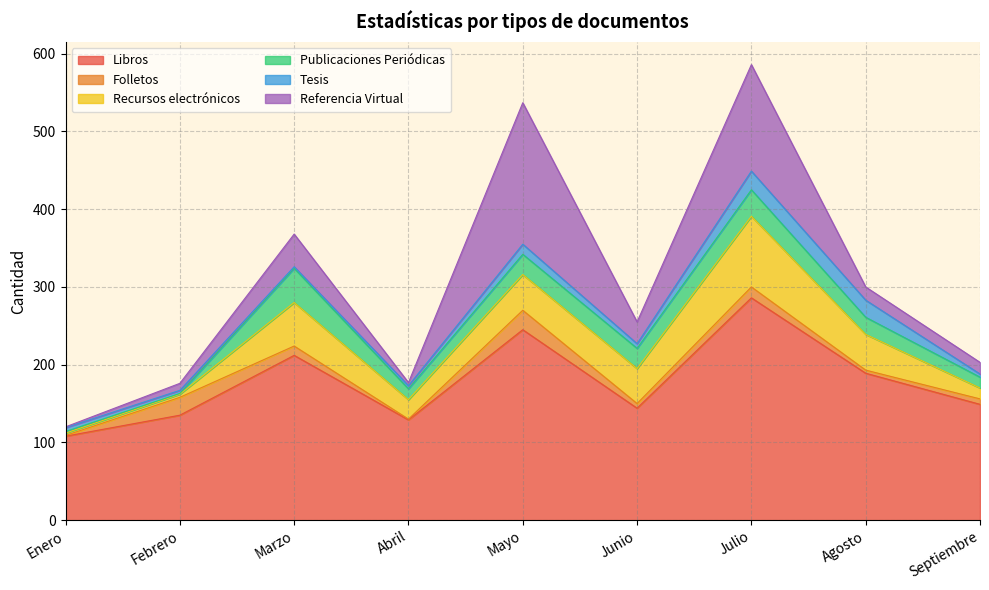

True or false: Tesis has more than 2 interior local peaks.

False